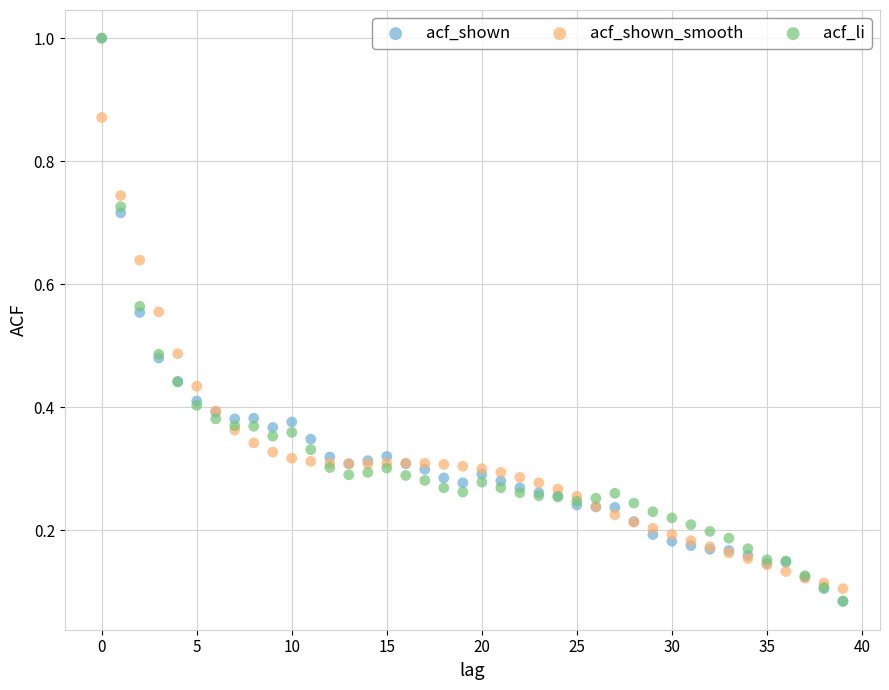

What are all the series names shown in the legend?

acf_shown, acf_shown_smooth, acf_li